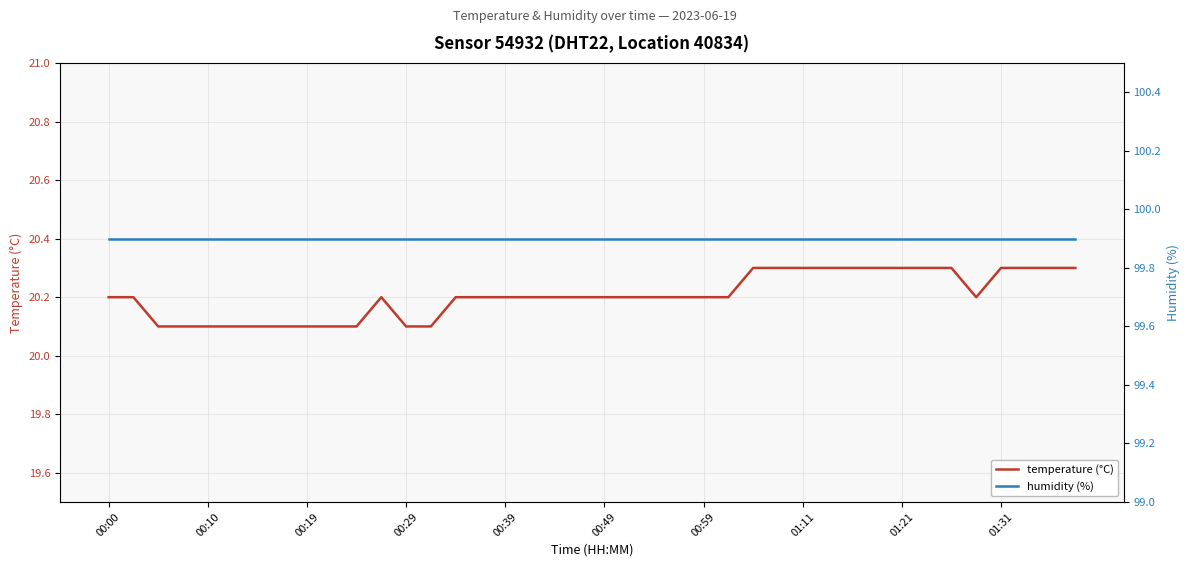

What is the value of the humidity (%) point at the 40th from the left?

99.9